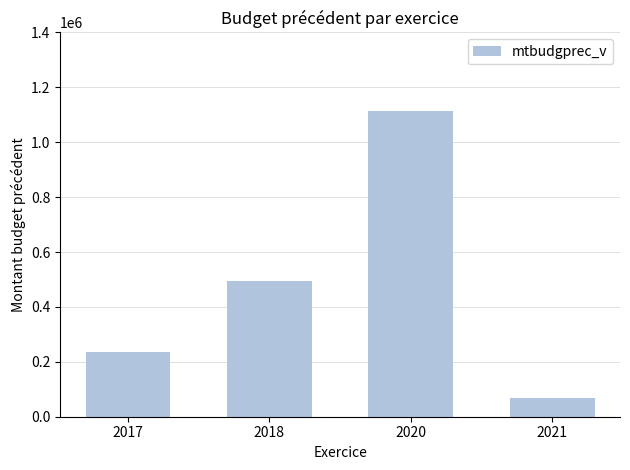

How many categories are shown in the chart?

4